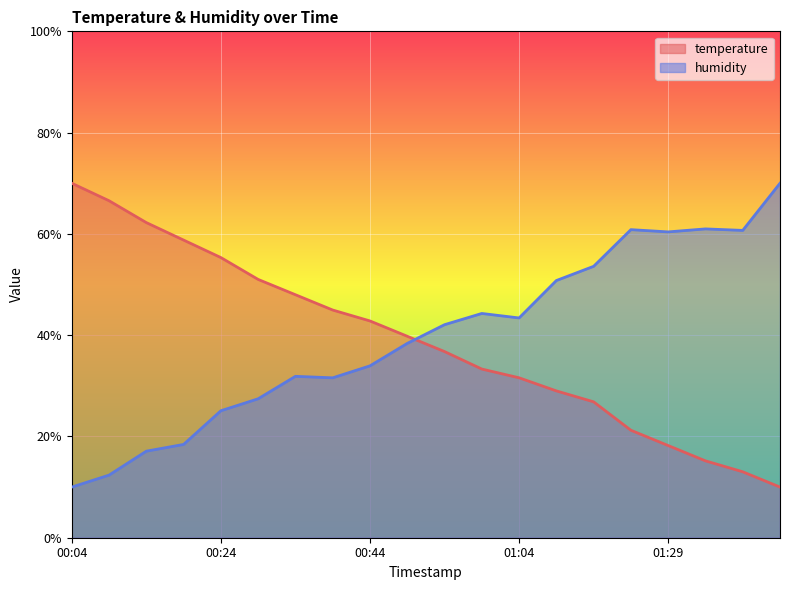

List the series in order of their peak value, highest first.

temperature, humidity